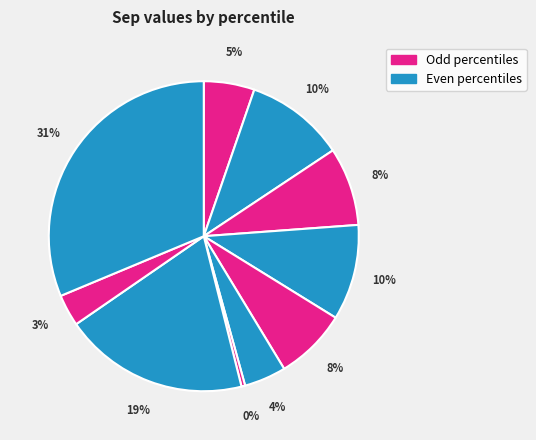

To the nearest percent, what is the difference between the largest and smallest slice percentages?

31%